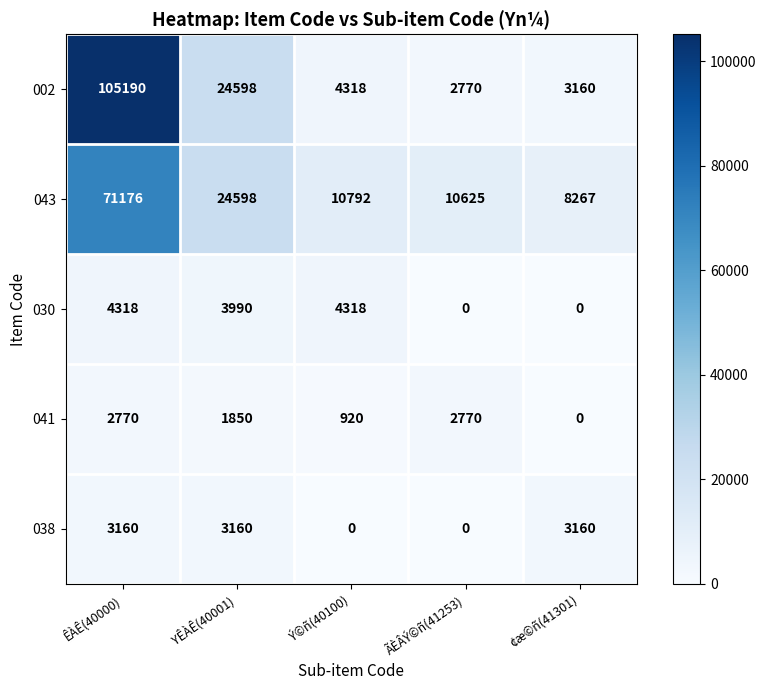

What is the average value of the 038 series?

1896